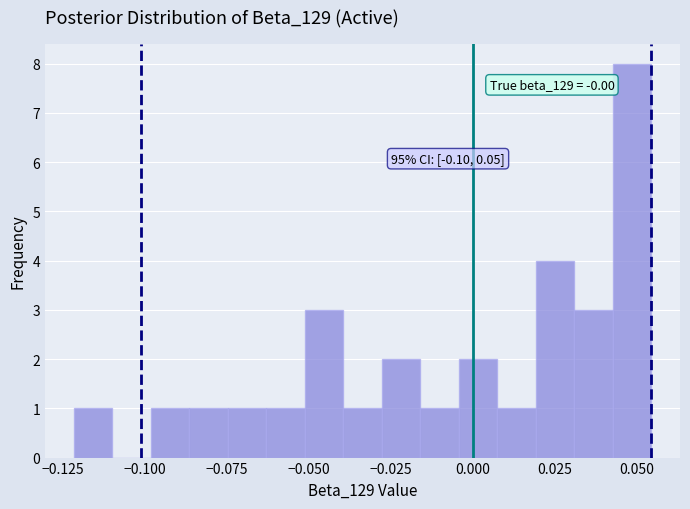

Around what value on the x-axis is the tallest bar? Give the approximate position of its centre, as read against the axis.

0.050